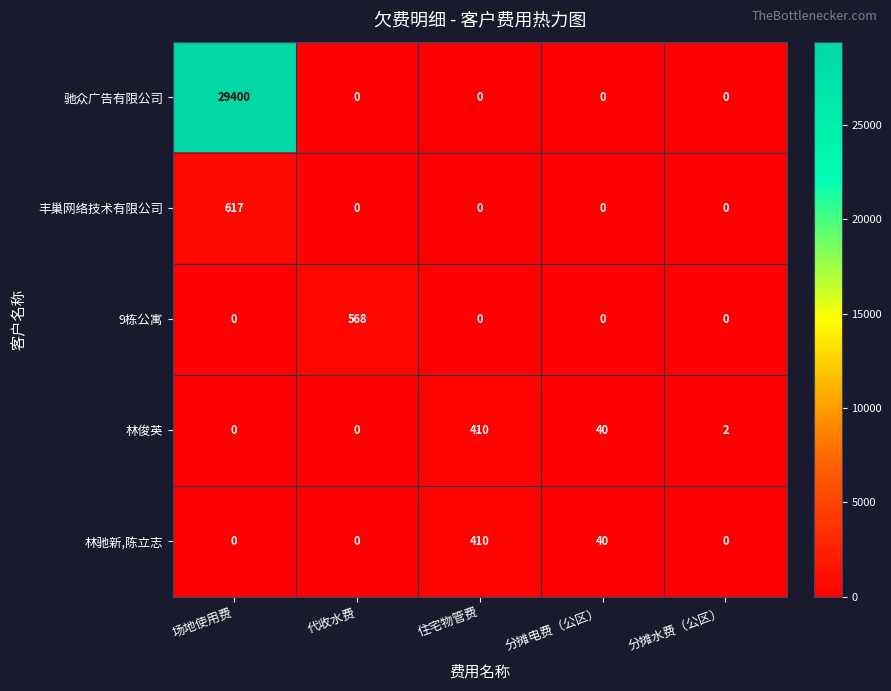

How many data points does each series have?

5